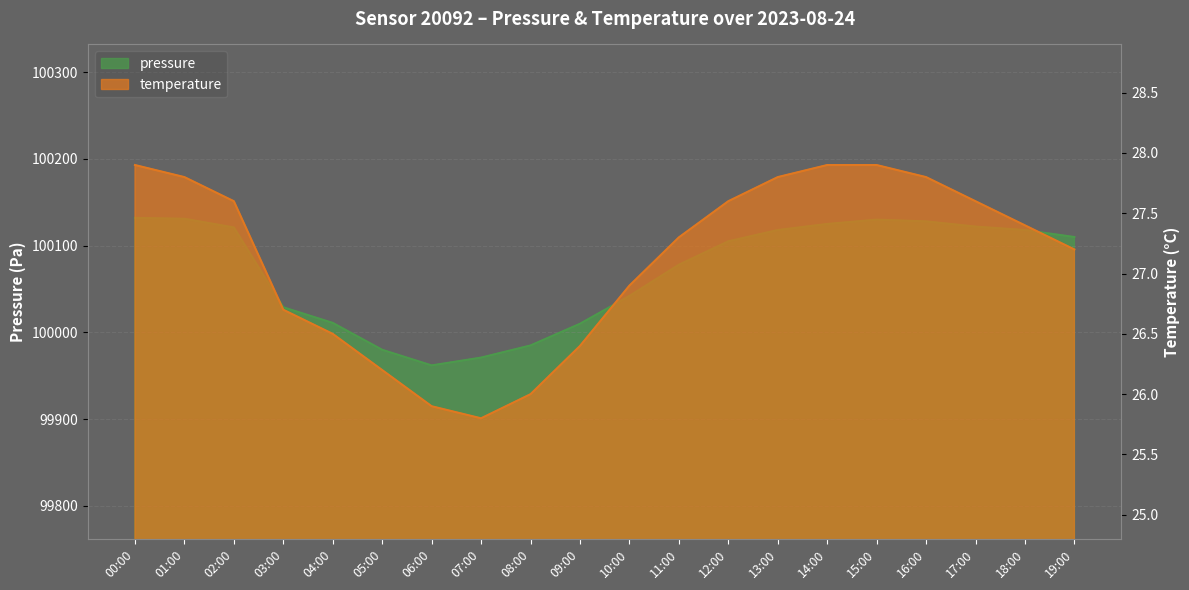

How many data points in temperature are above 27?

12